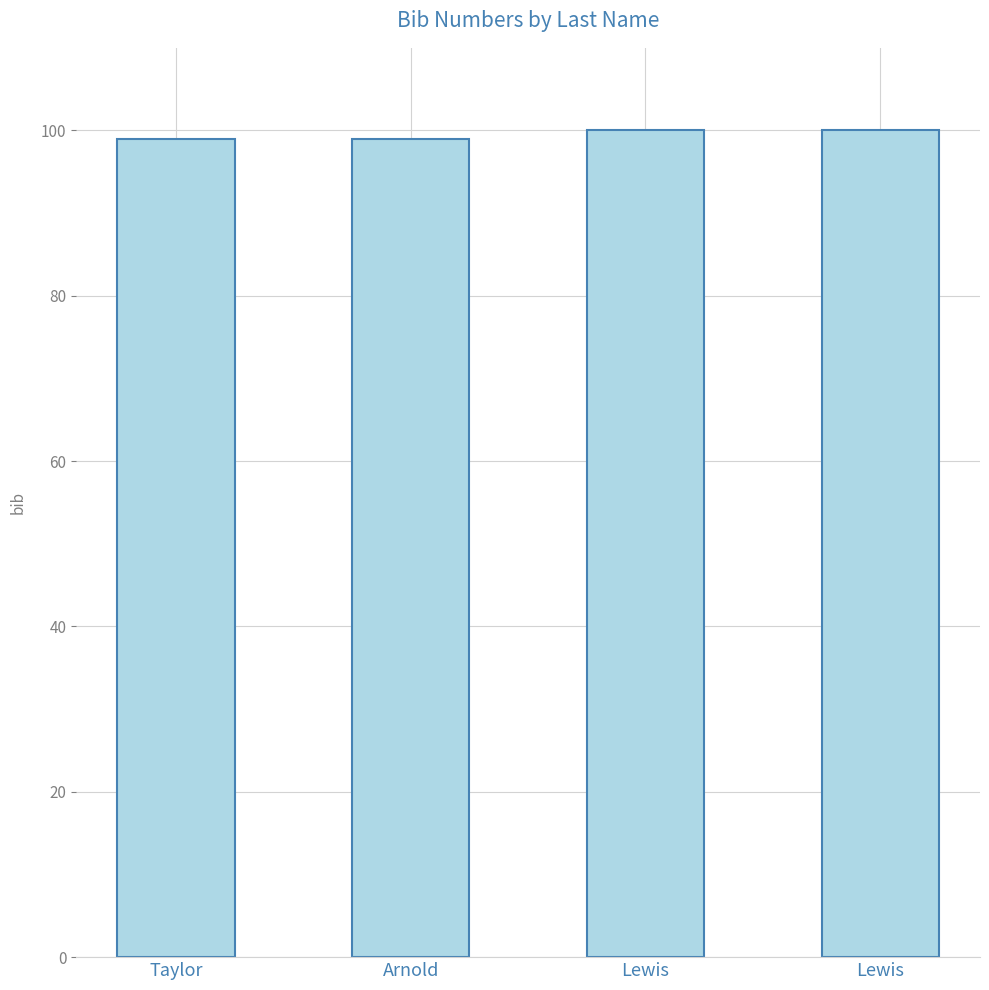

How many distinct data groups are displayed?

1